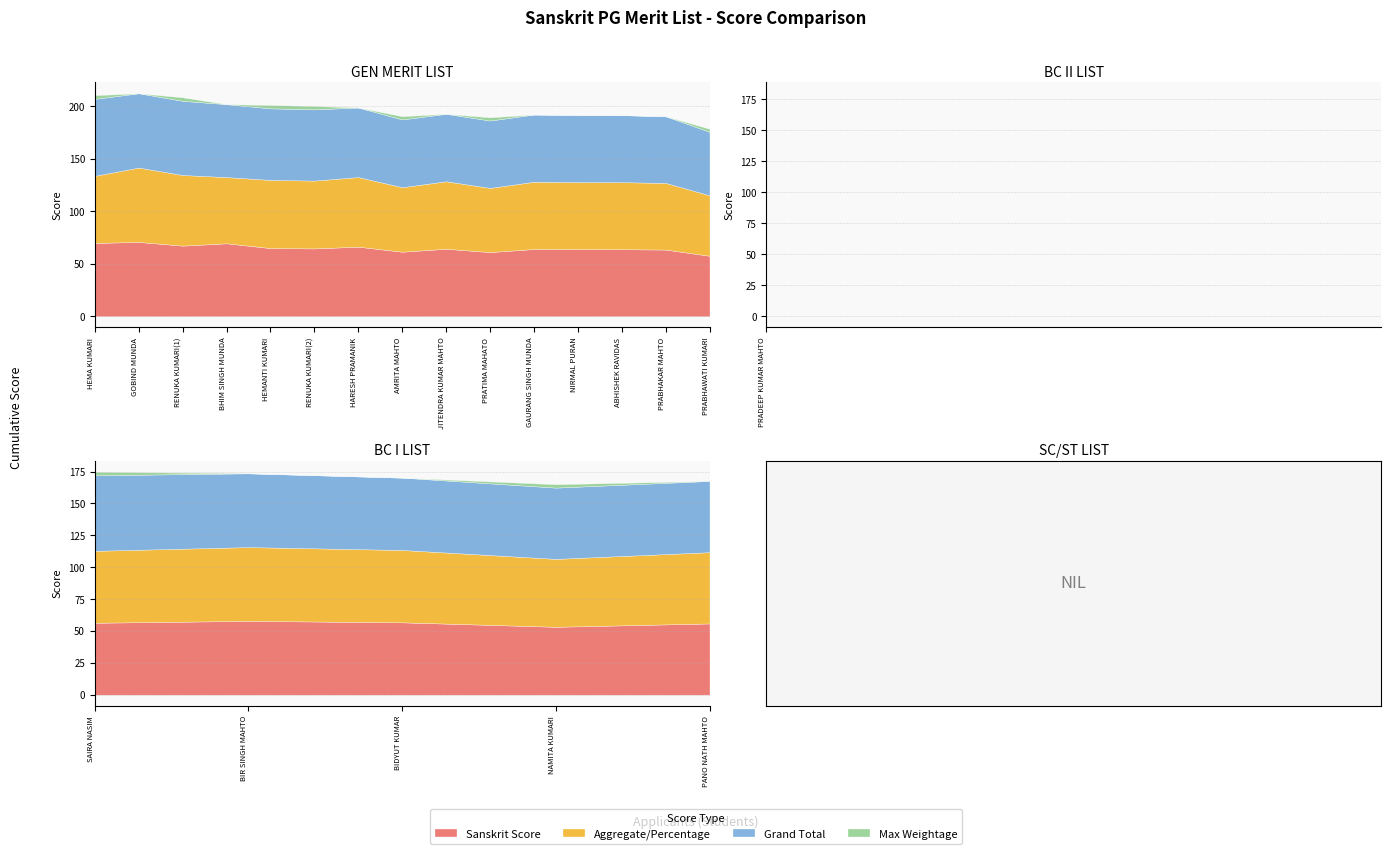

Does the chart display data point markers on the line(s)?

No